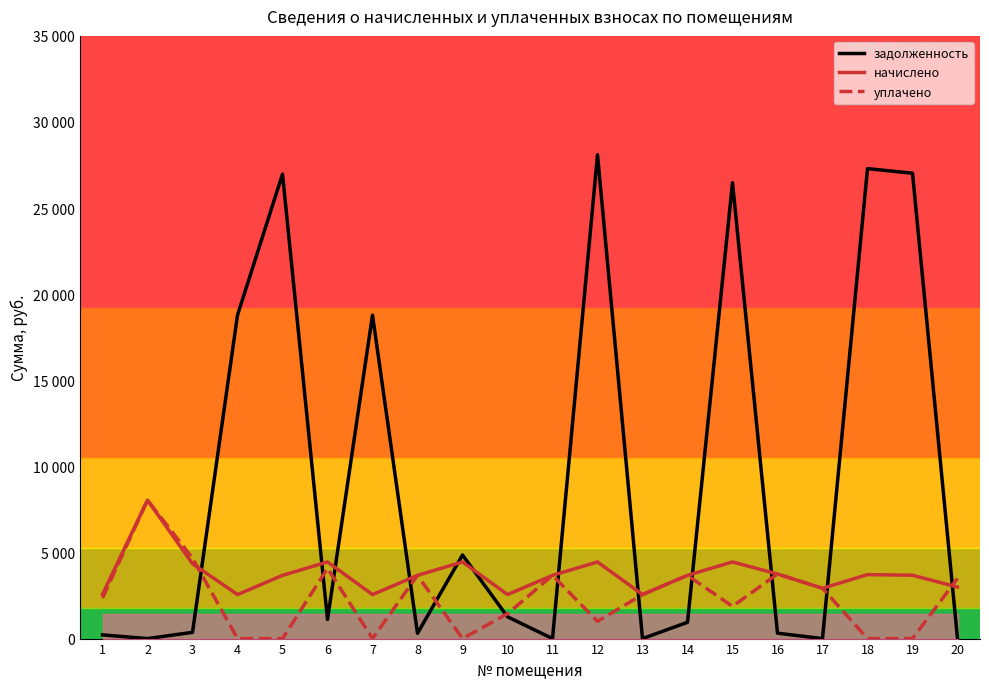

Rank the series by their average value, from highest to lowest.

задолженность, начислено, уплачено